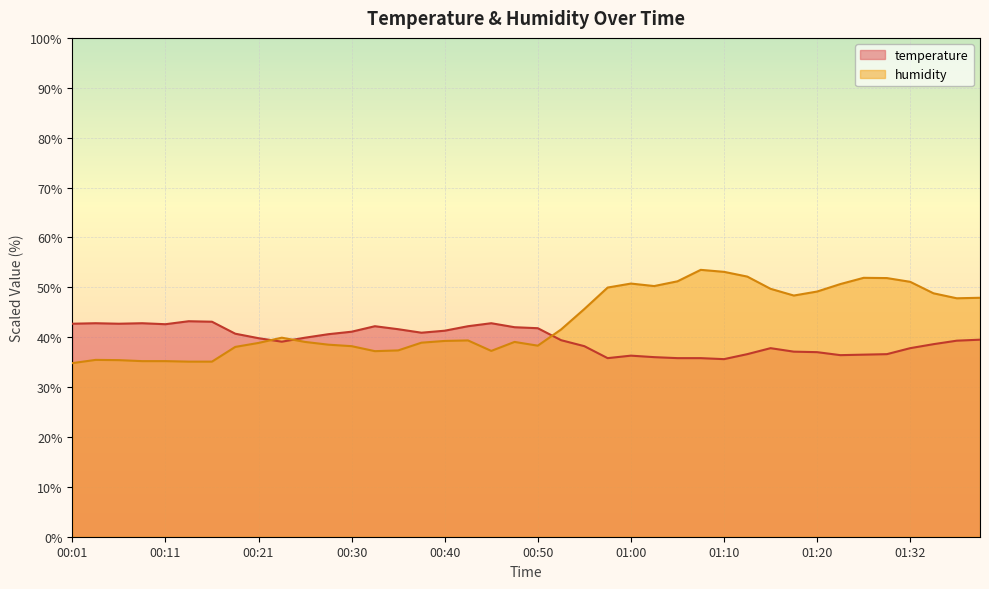

True or false: temperature has a value of 65.0 at 00:33.

False